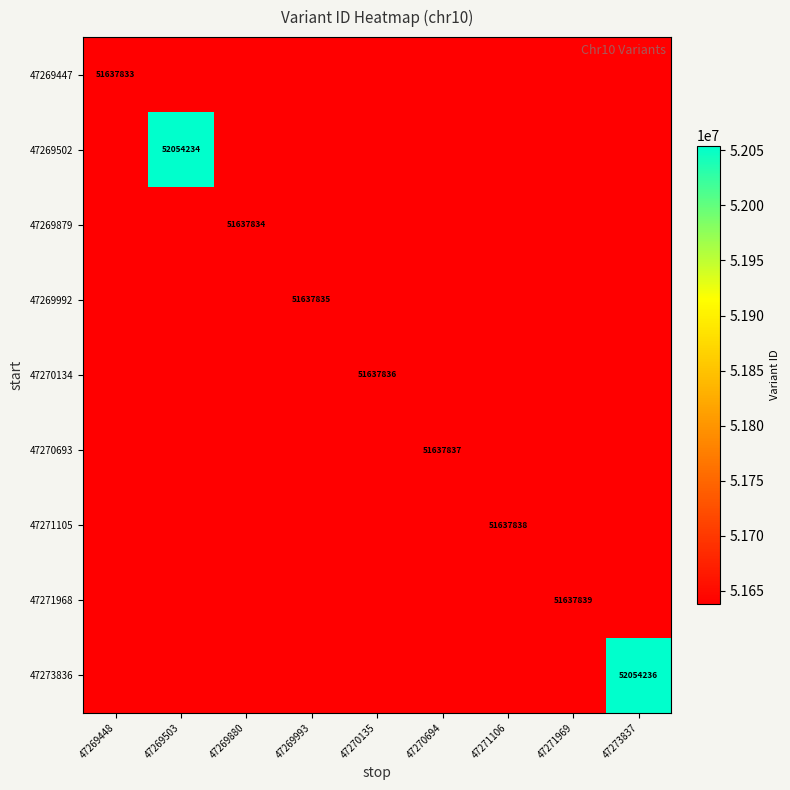

Is it true that 47270134 equals 71409761 at 47270135?

False